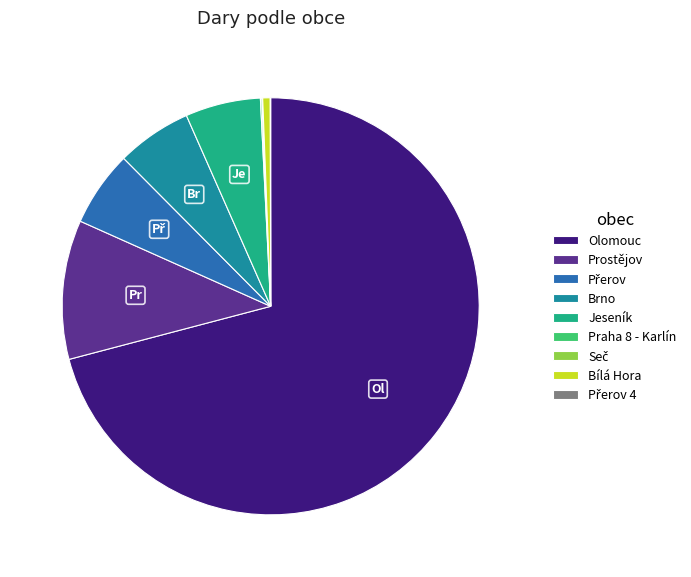

Does any single category account for the majority?

Yes